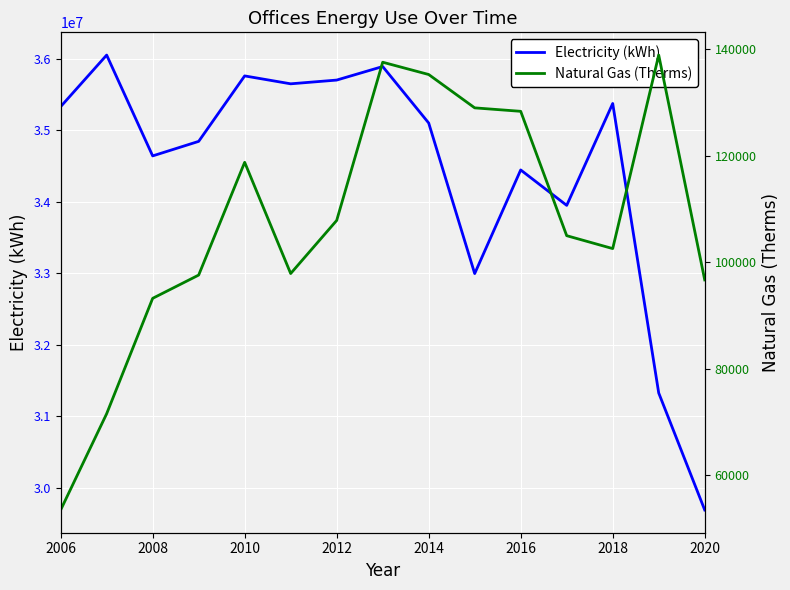

What is the lowest value of the Electricity (kWh) series?

29691968.0